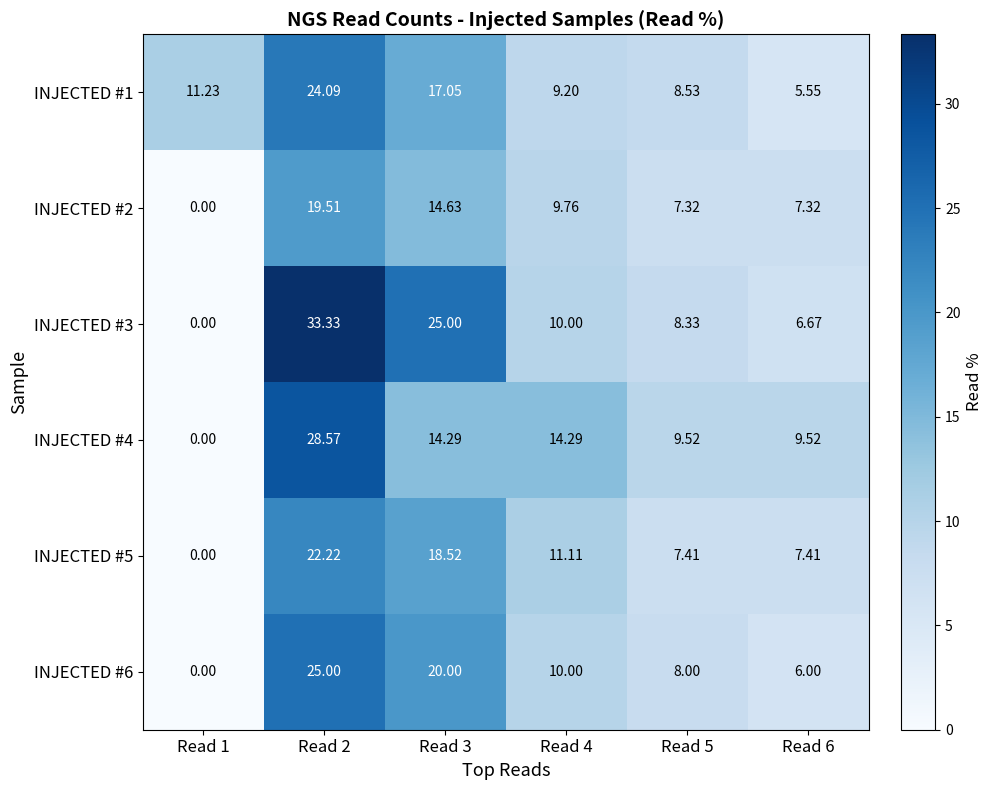

Is the value of INJECTED #3 at Read 4 greater than the value of INJECTED #6 at Read 5?

Yes